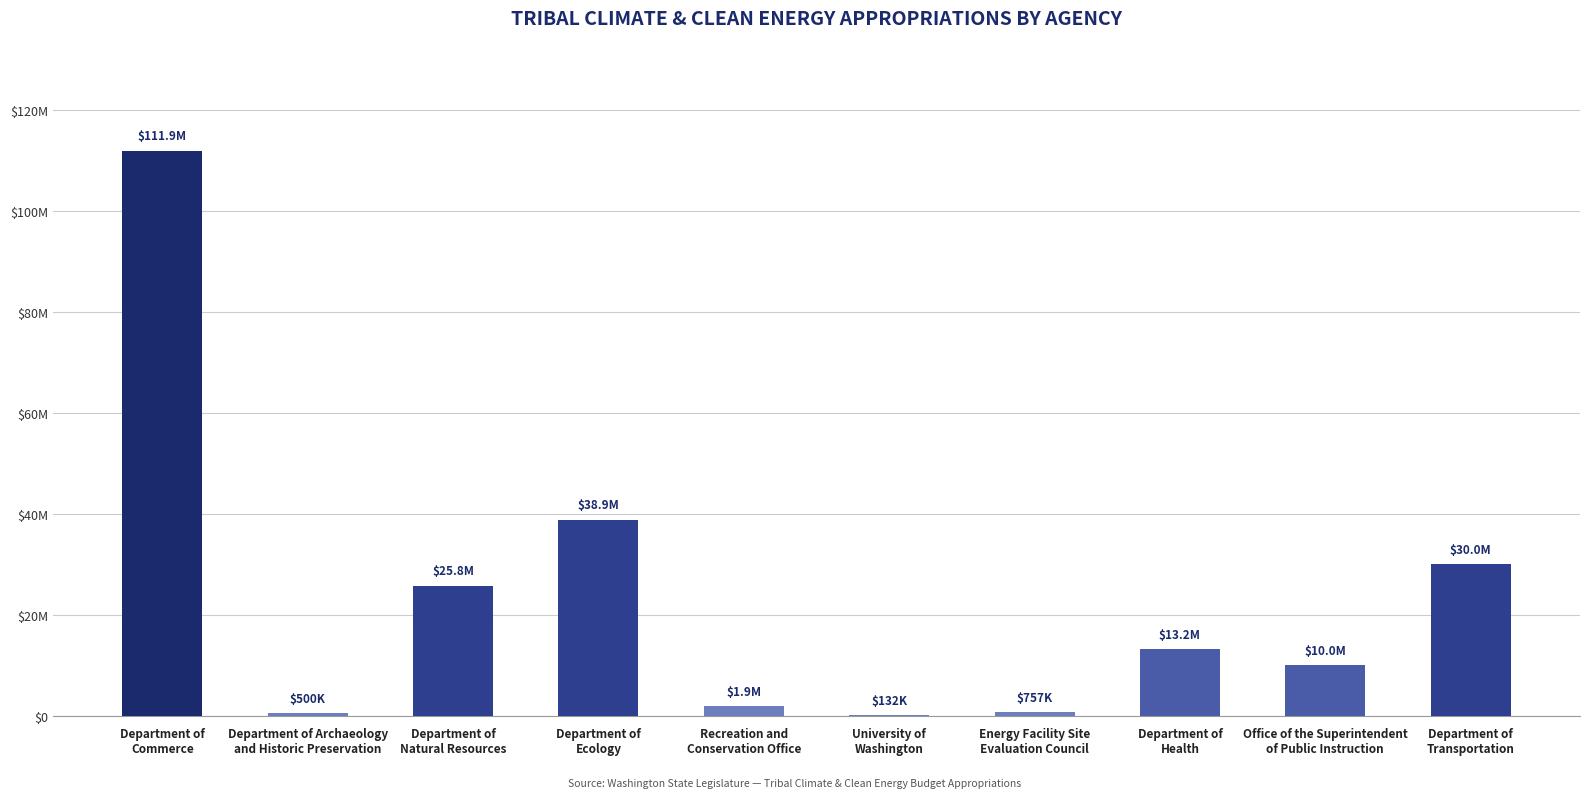

Which category has the lowest value across all series?

University of
Washington